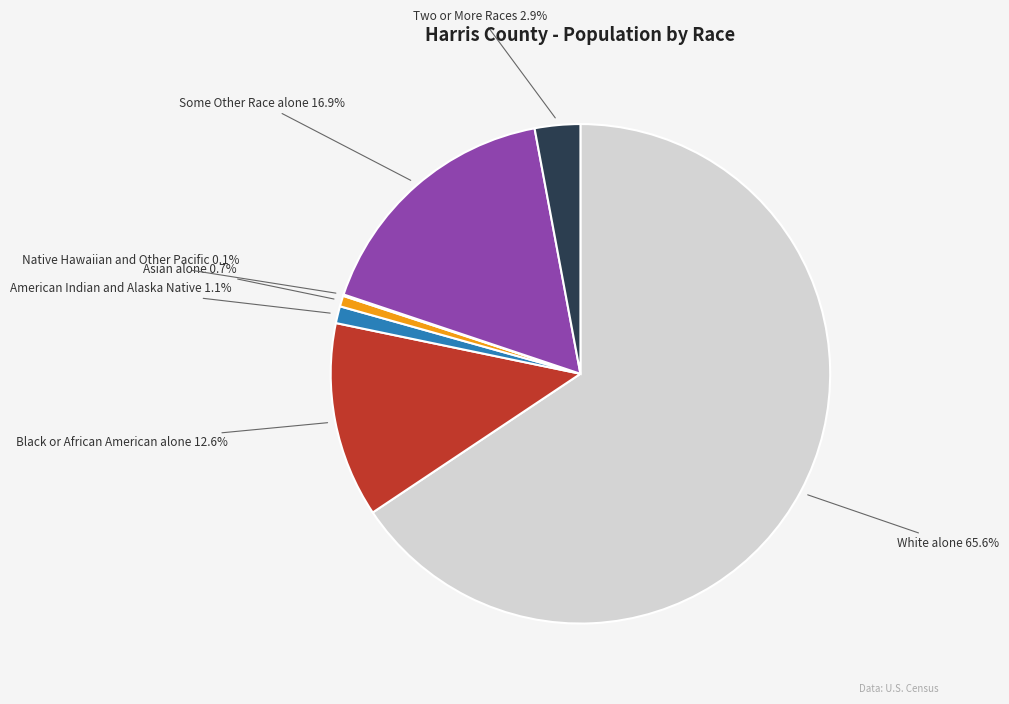

Is there any slice that represents more than half of the pie?

Yes